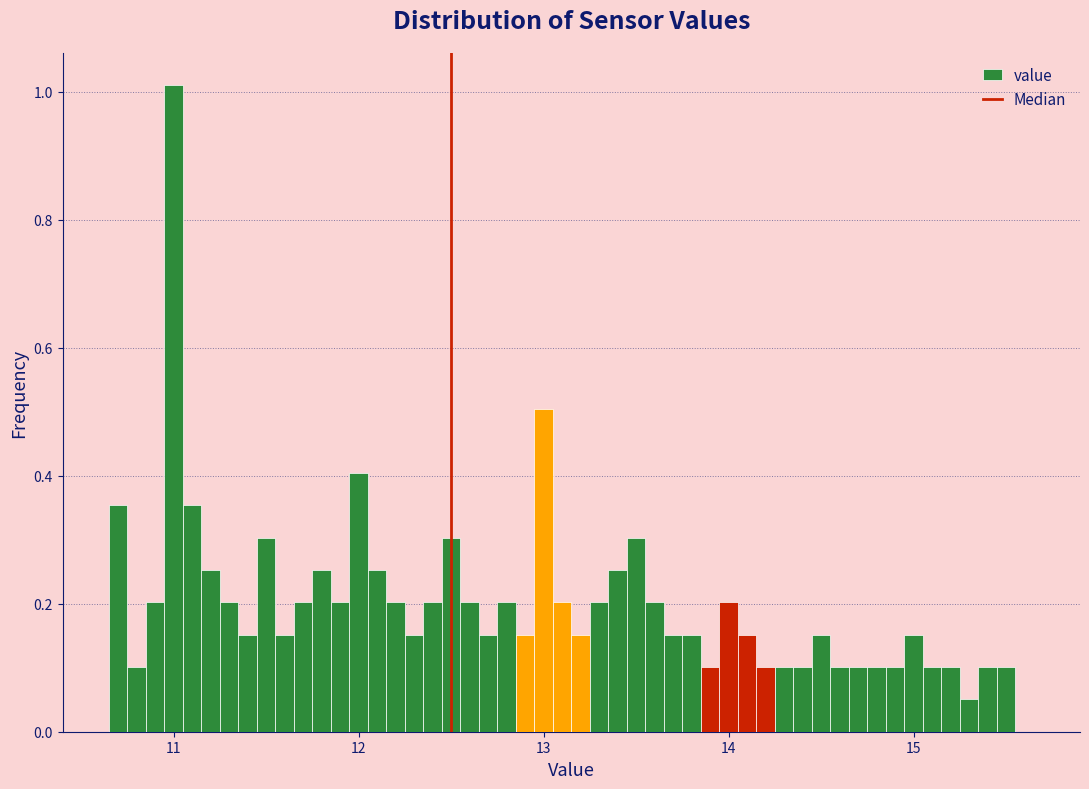

Around what value on the x-axis is the tallest bar? Give the approximate position of its centre, as read against the axis.

11.0